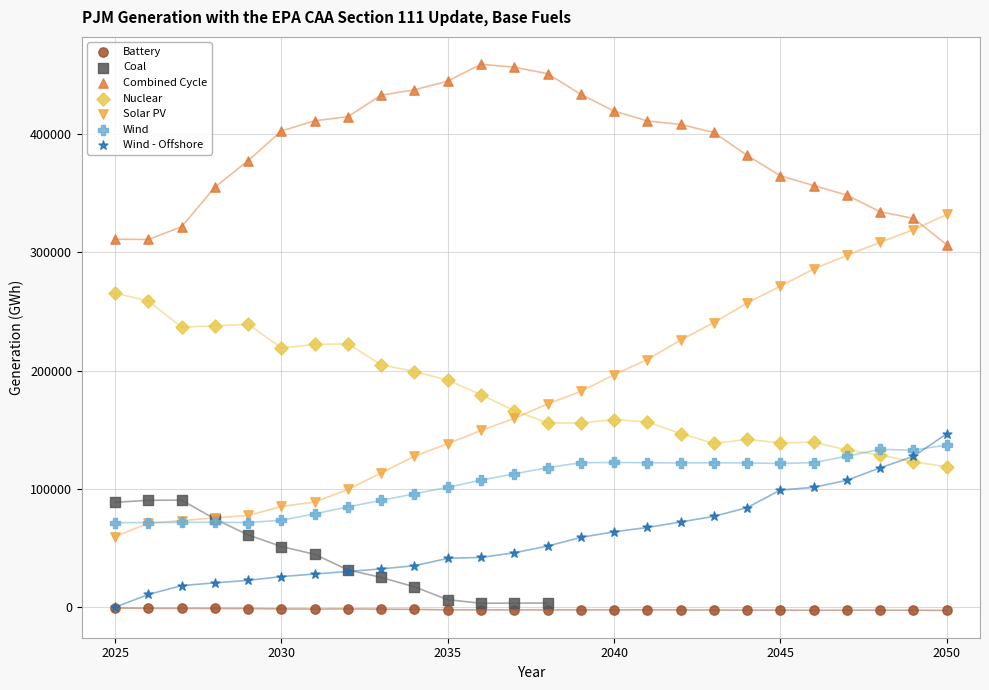

Which series has the widest spread of Y values?

Solar PV